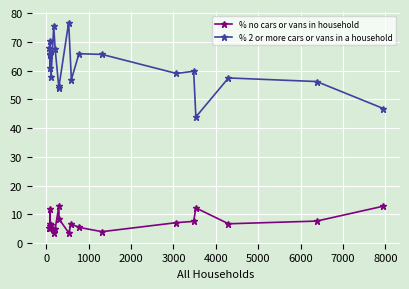

True or false: % 2 or more cars or vans in a household has more than 0 points higher than both neighbors.

True